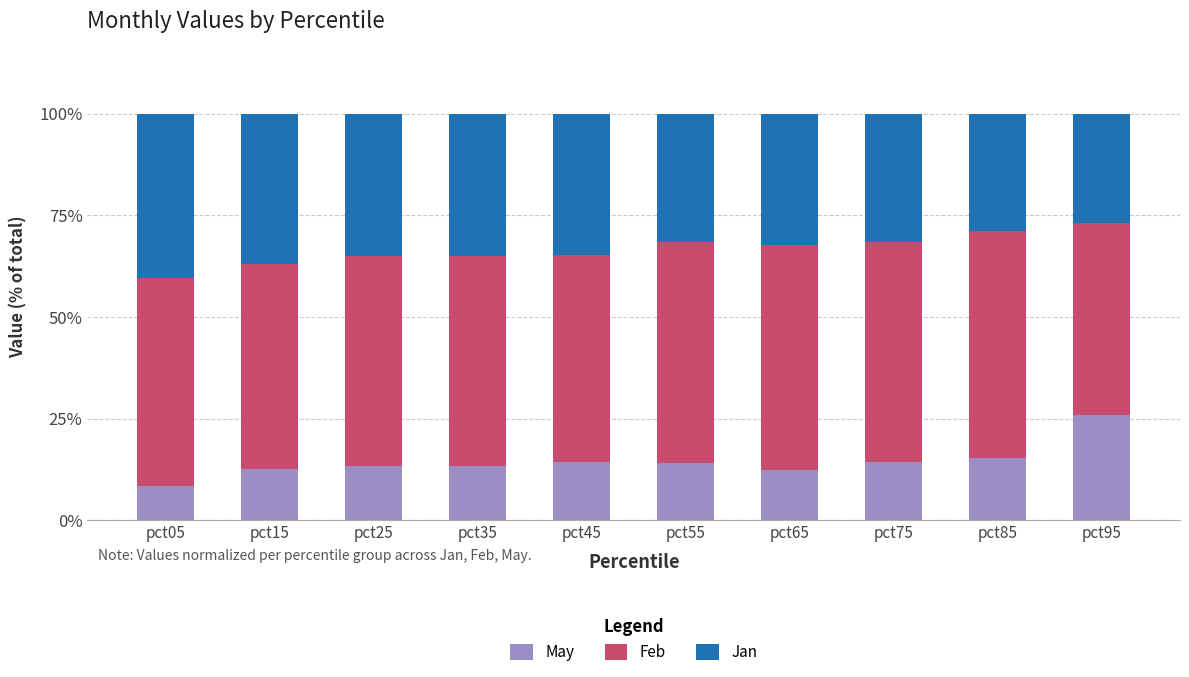

The value of May at pct75 is 5.9. True or false?

False